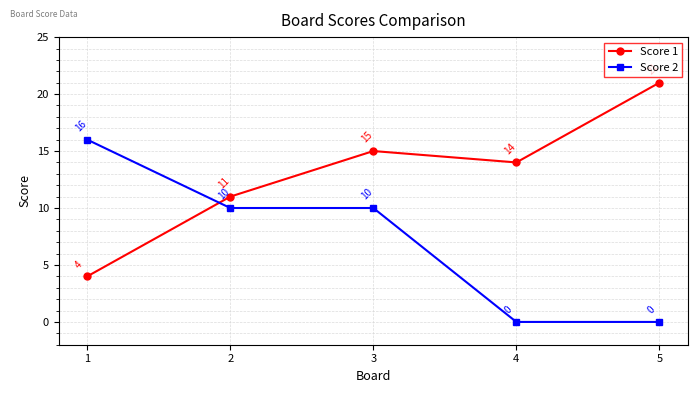

List the labels in order of Score 1 value, largest first.

5, 3, 4, 2, 1